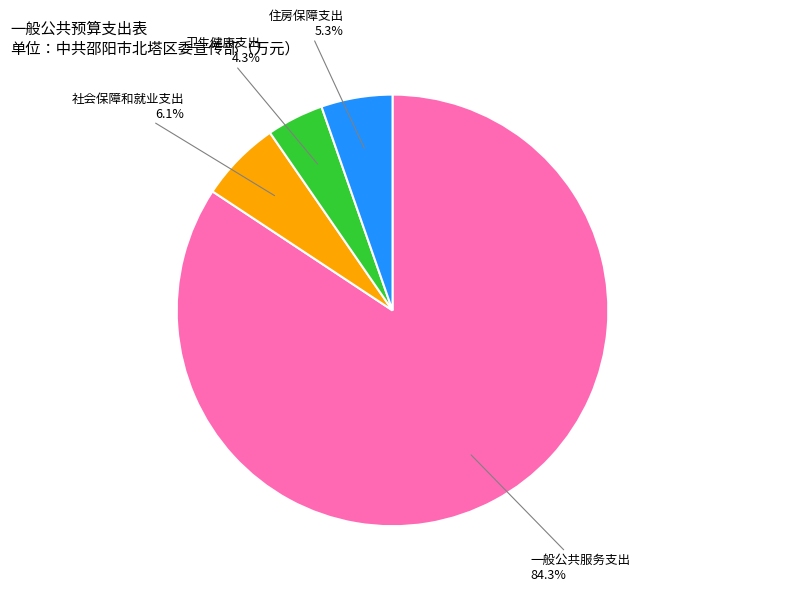

Between 社会保障和就业支出 and 卫生健康支出, which is larger?

社会保障和就业支出